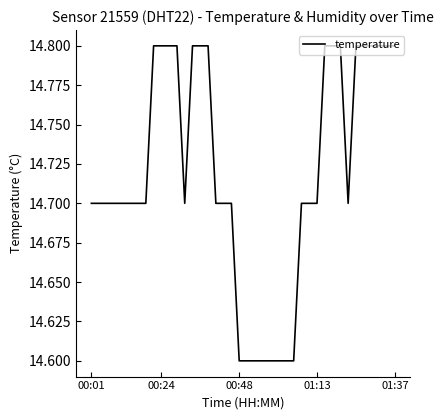

What is the greatest value displayed?

14.8